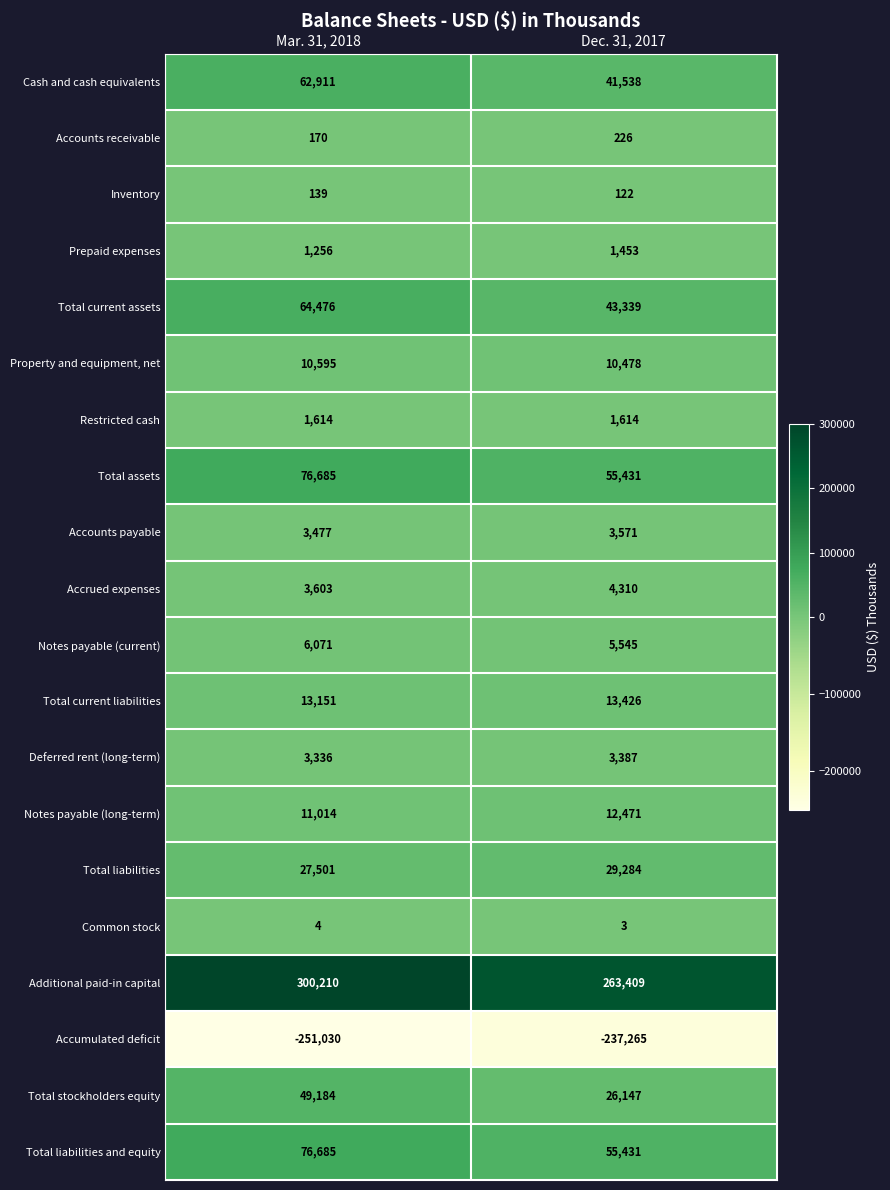

What is the total value across all series at Dec. 31, 2017?

333920